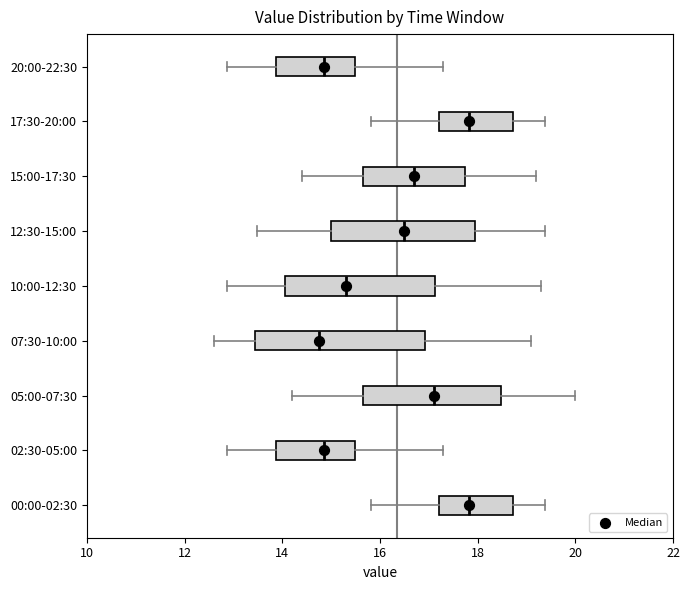

Where does the median line of the box for 00:00-02:30 sit on the x-axis? The values are not printed on the chart, so give them approximately, as read against the axis.

17.8